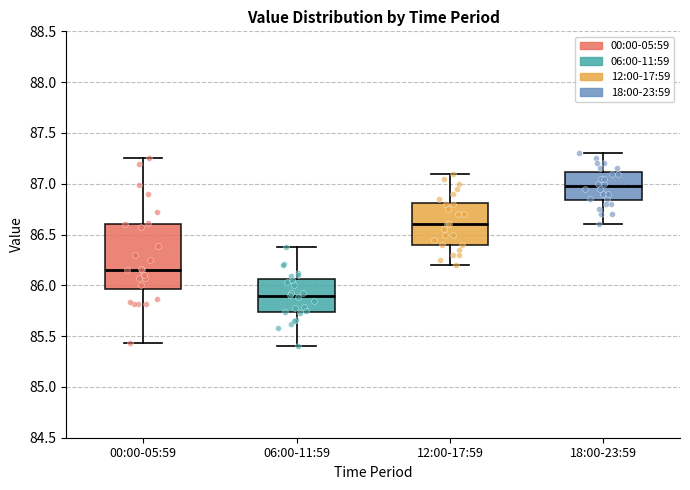

Which box's median line is the highest?

18:00-23:59